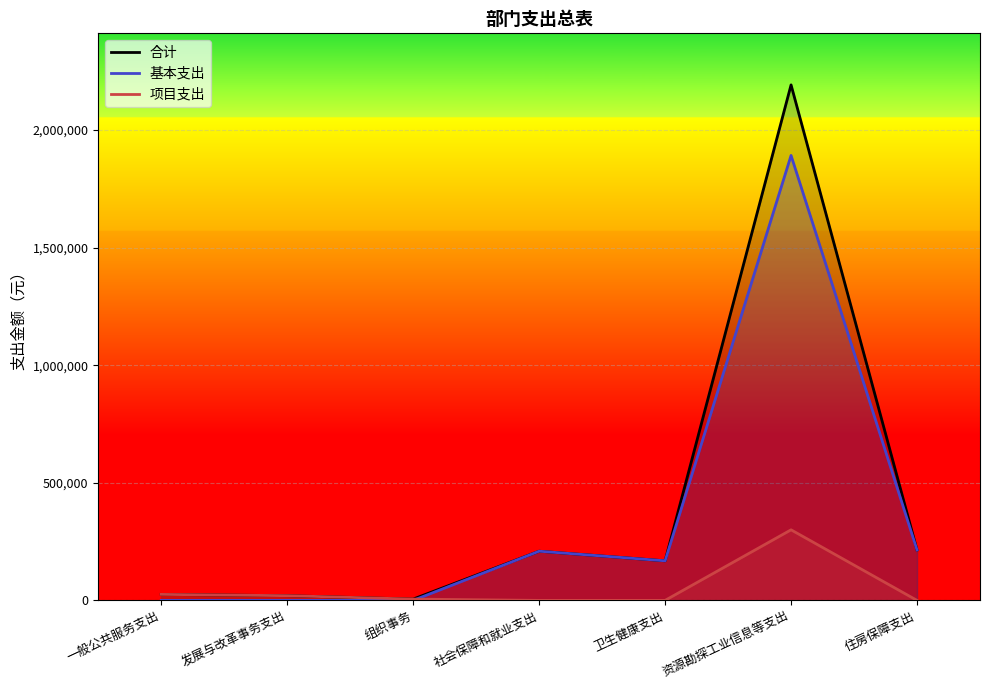

What is the label of the 4th point from the right?

社会保障和就业支出